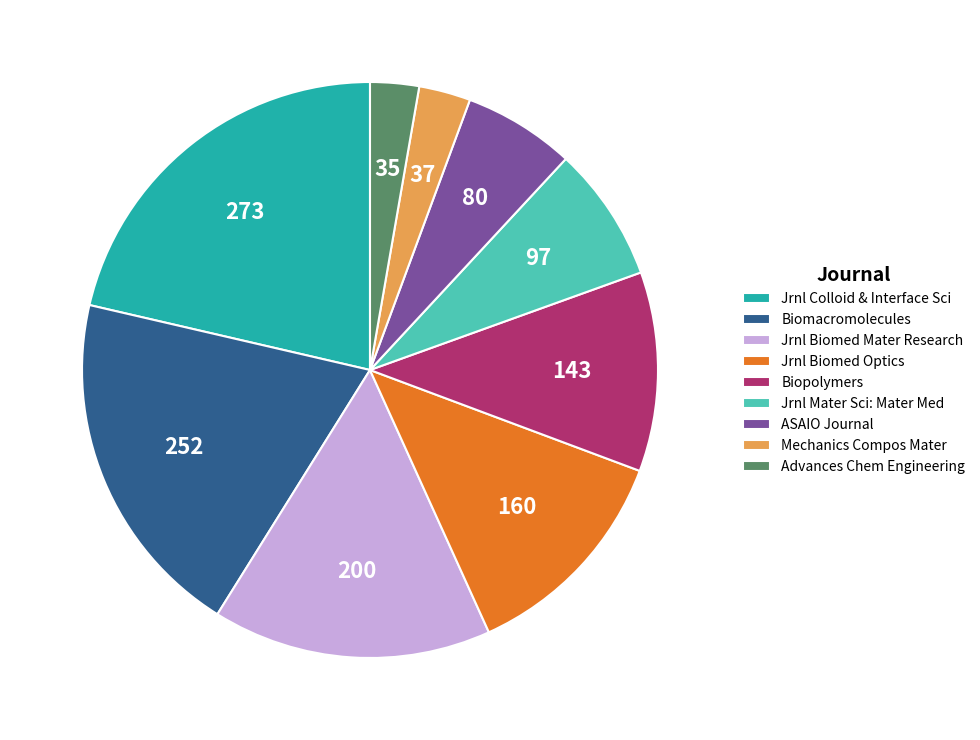

What is the largest slice in the pie chart?

Jrnl Colloid & Interface Sci